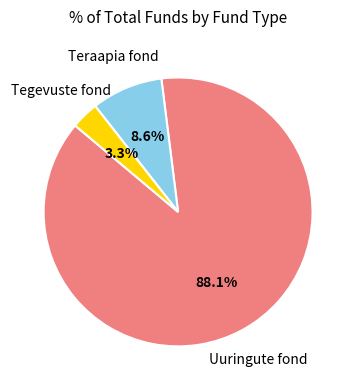

Does any single category account for the majority?

Yes